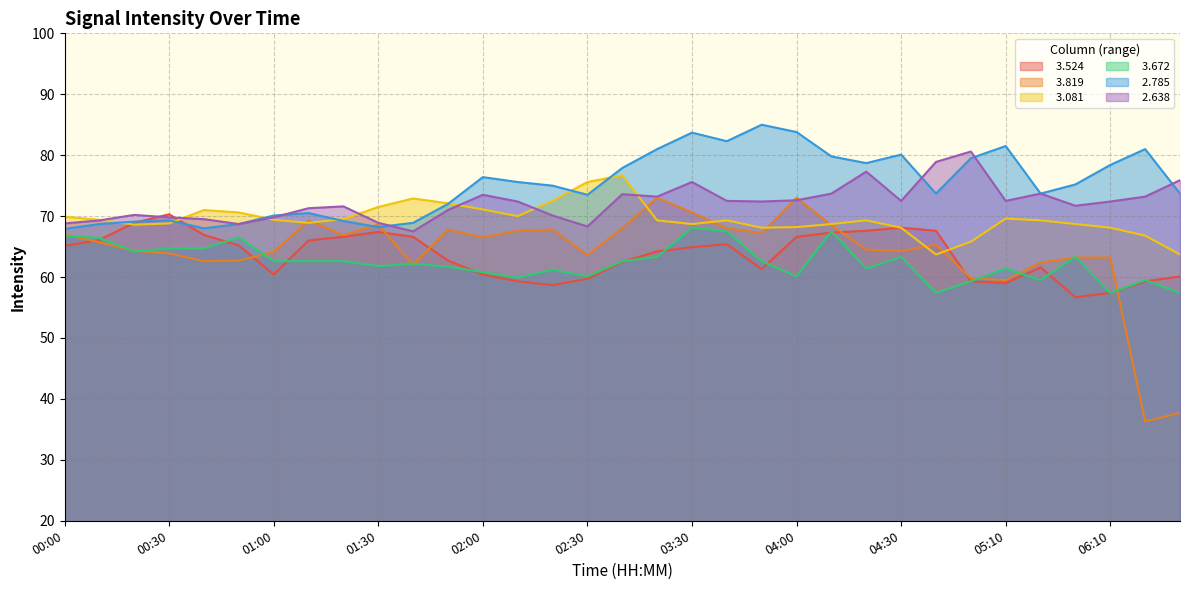

At 01:30, list the series in order from largest to smallest.

  3.081,   2.638,   3.819,   2.785,   3.524,   3.672